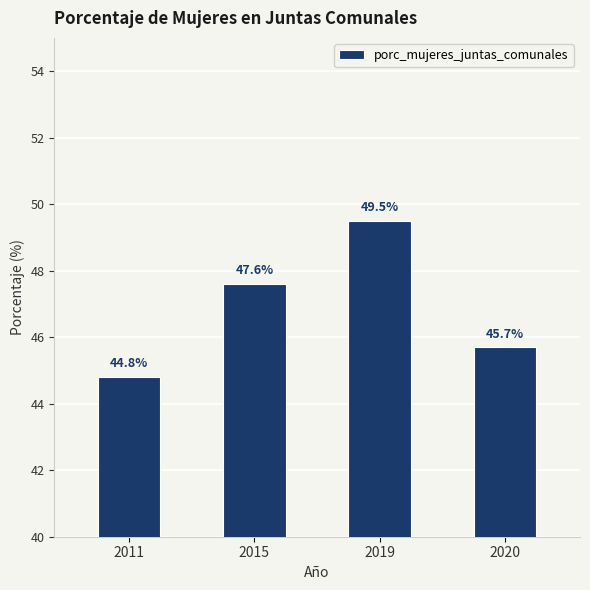

True or false: the data shows 15.6 at 2011.

False